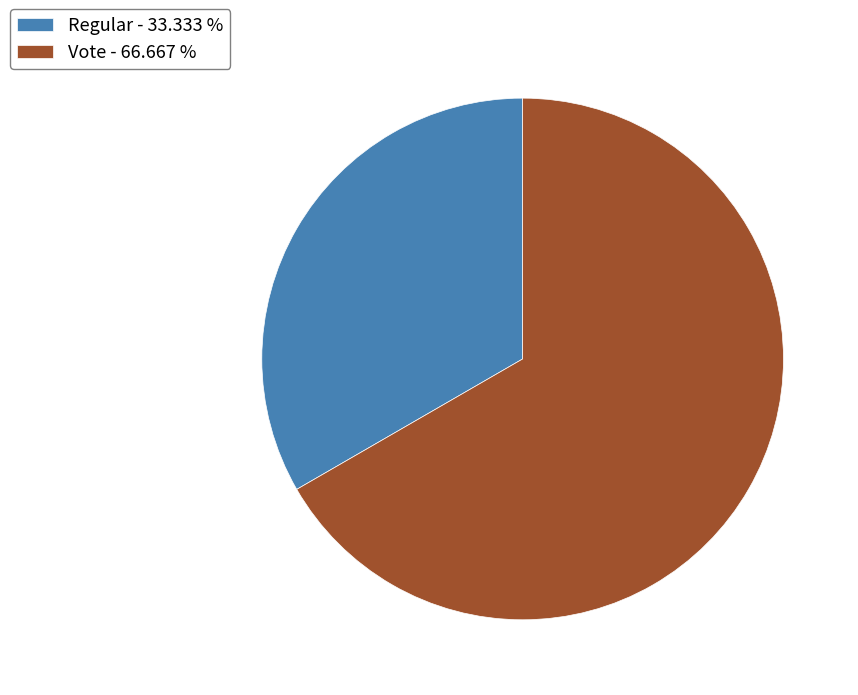

What is the smallest slice in the pie chart?

Regular